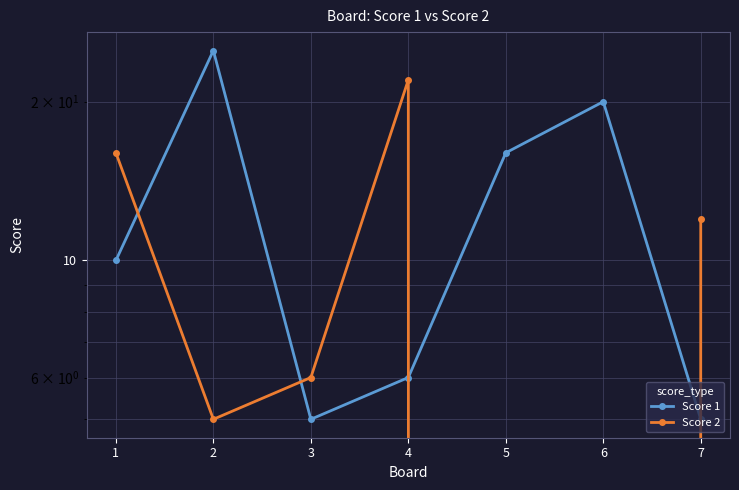

Rank the series by their average value, from highest to lowest.

Score 1, Score 2